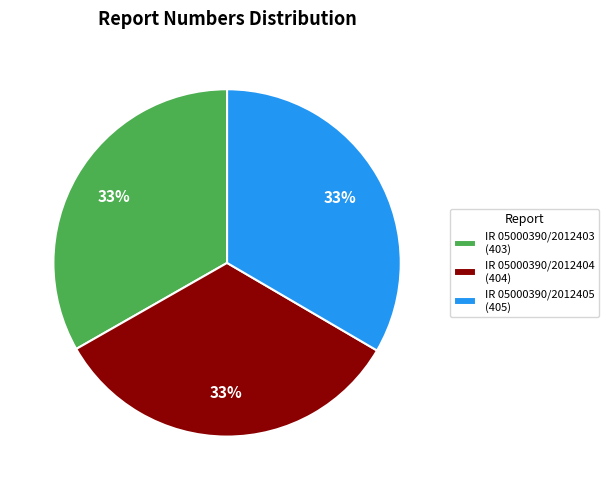

Is there a majority slice in this chart?

No